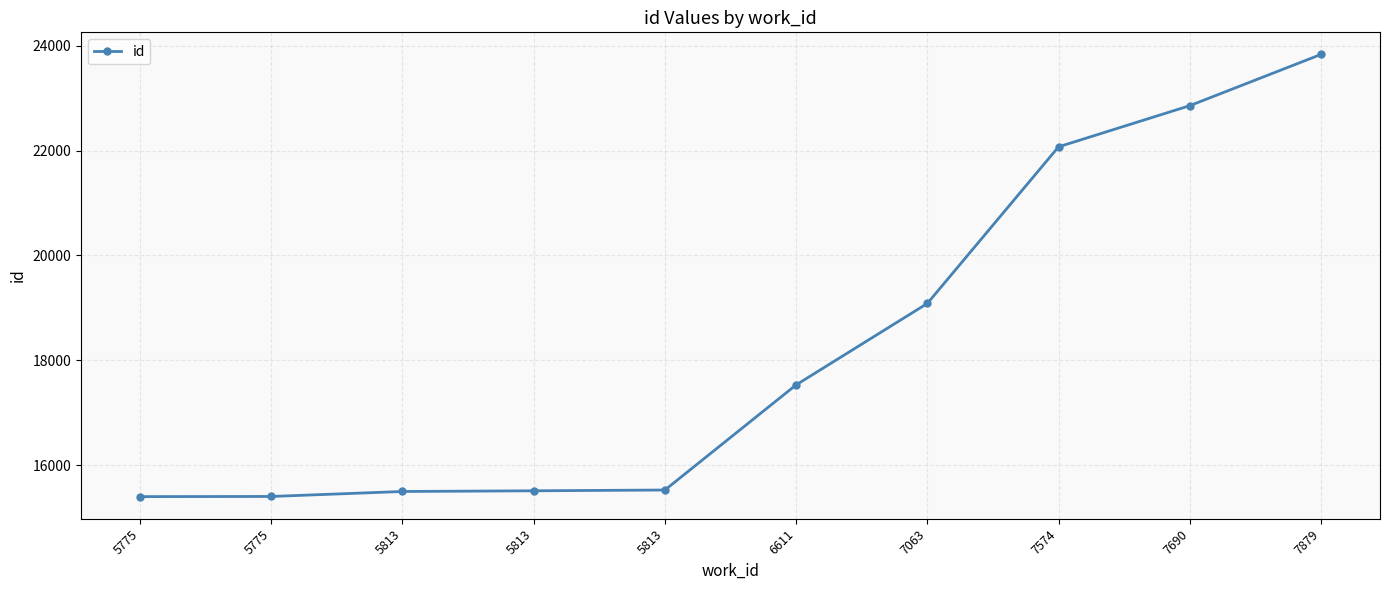

Reading left to right, extract all data points from this chart.

15401	15404	15499	15512	15527	17532	19085	22072	22857	23834